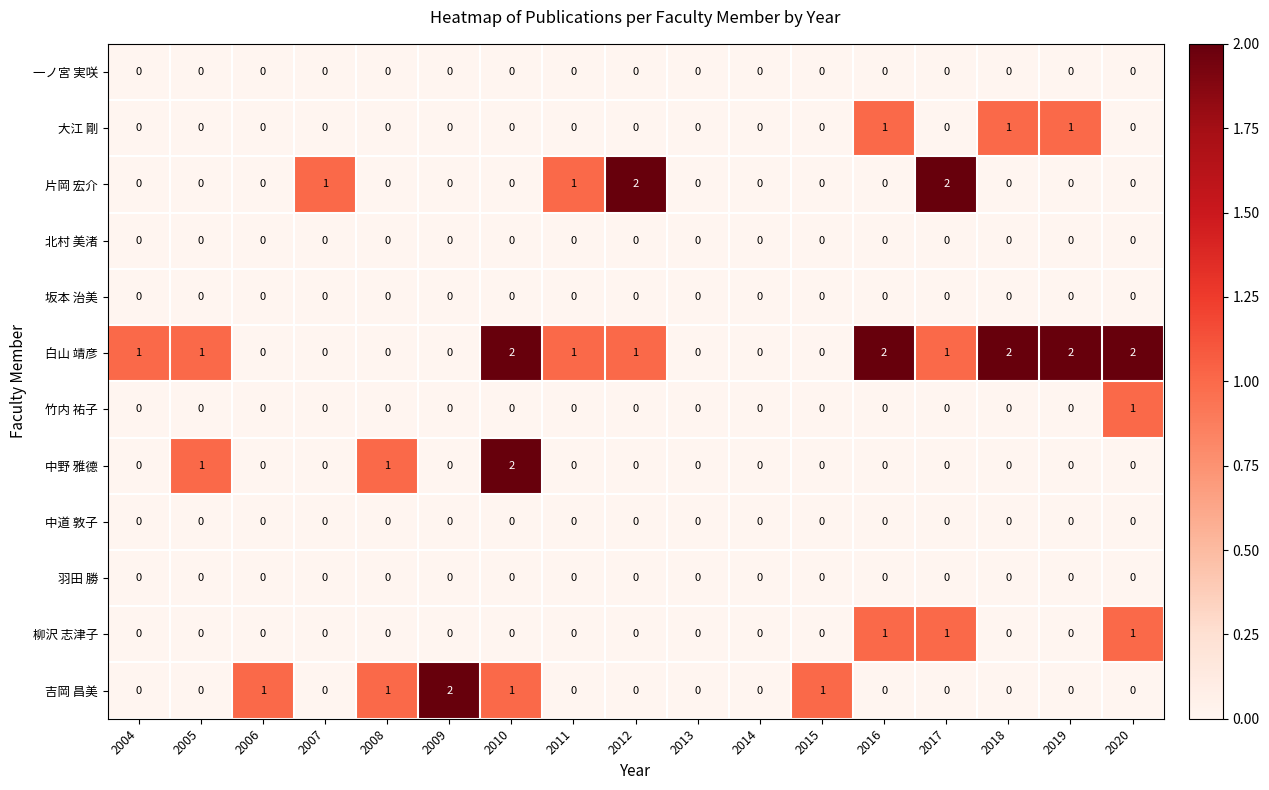

At which category is the sum across all series the highest?

2010